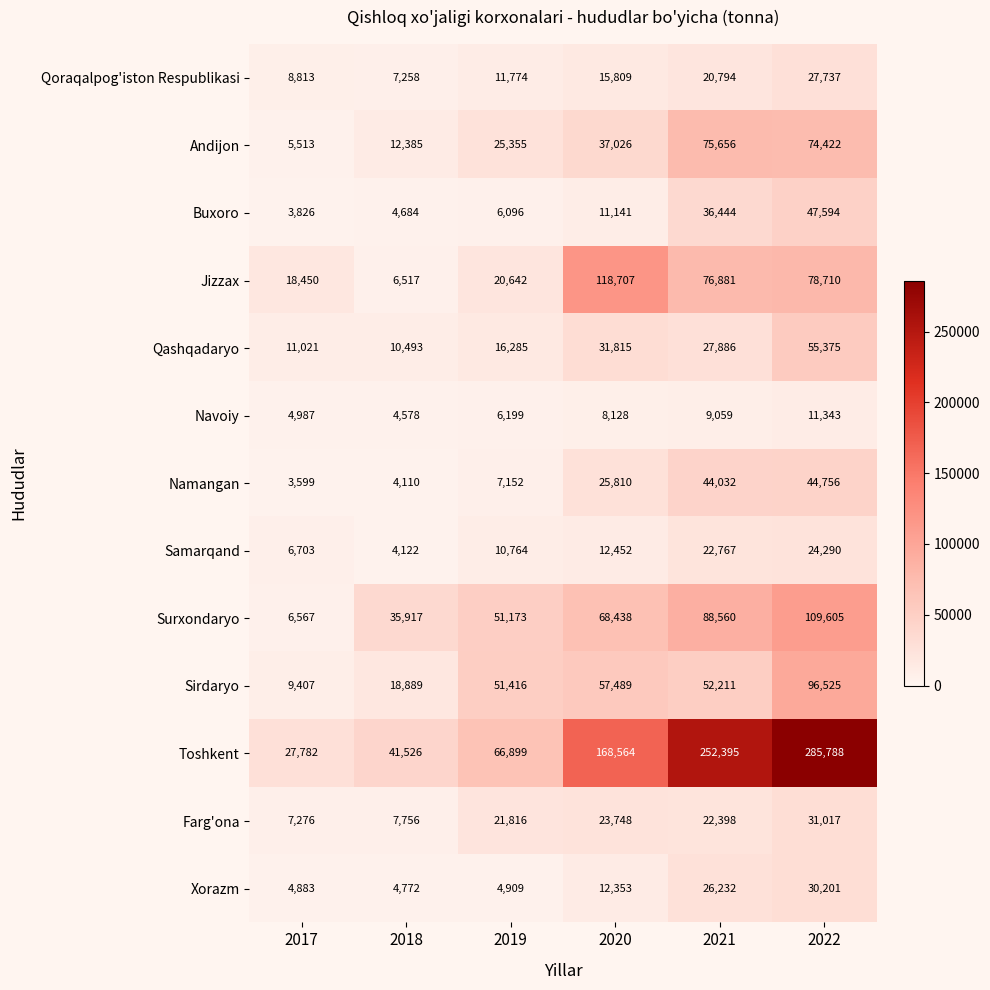

Which category has the lowest value in the Andijon series?

2017